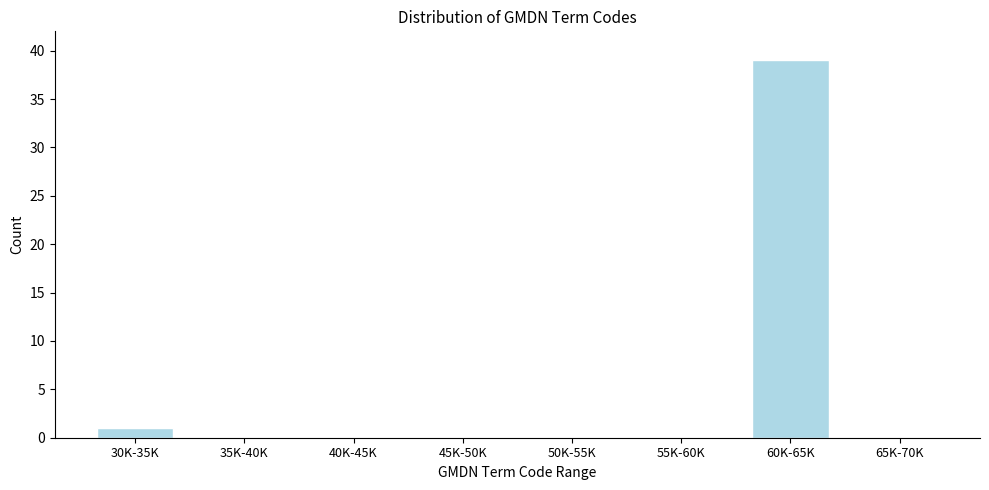

Reading left to right, list all the values displayed in this chart.

30K-35K=1	35K-40K=0	40K-45K=0	45K-50K=0	50K-55K=0	55K-60K=0	60K-65K=39	65K-70K=0